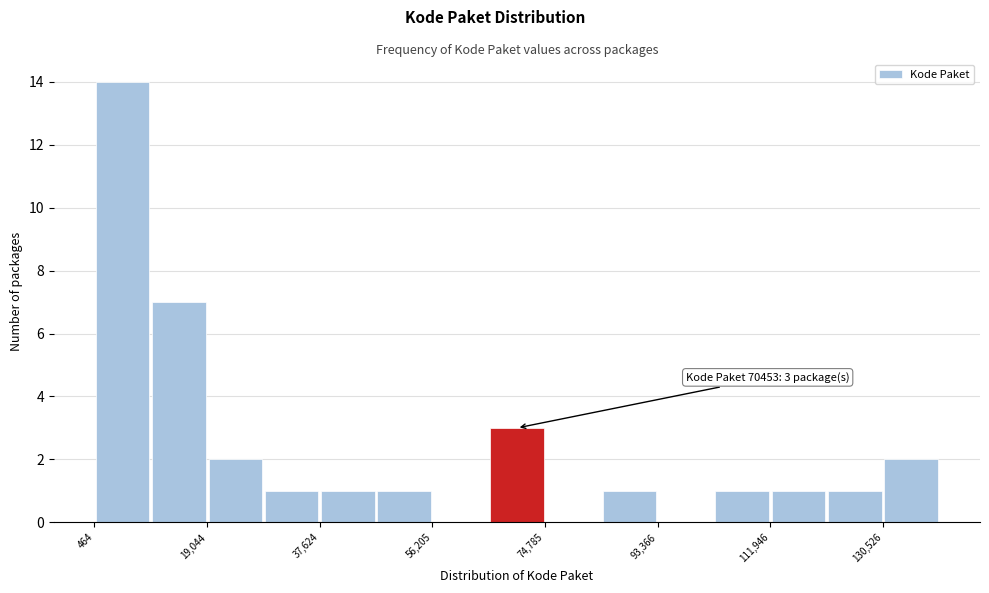

Over which range of the x-axis is the bar tallest?

0 to 10000